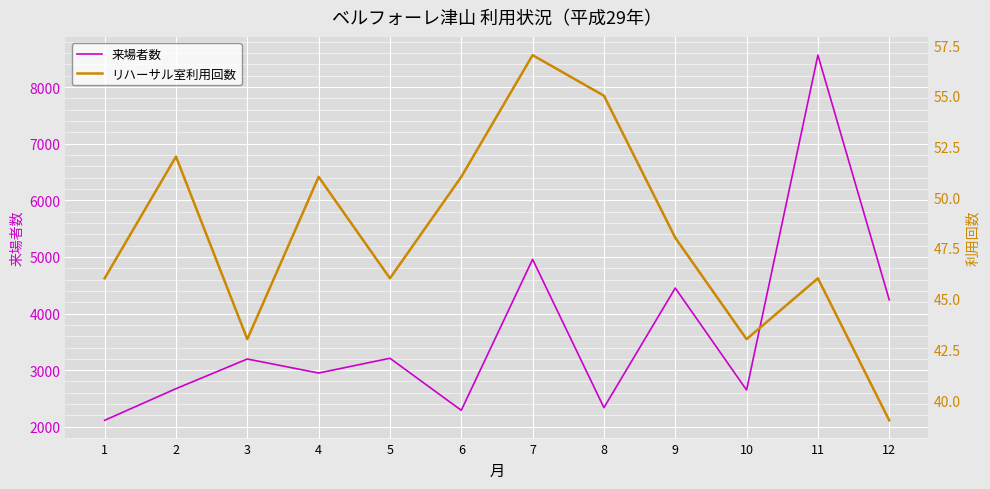

What is the difference between the 来場者数 values at 1 and 8?

224